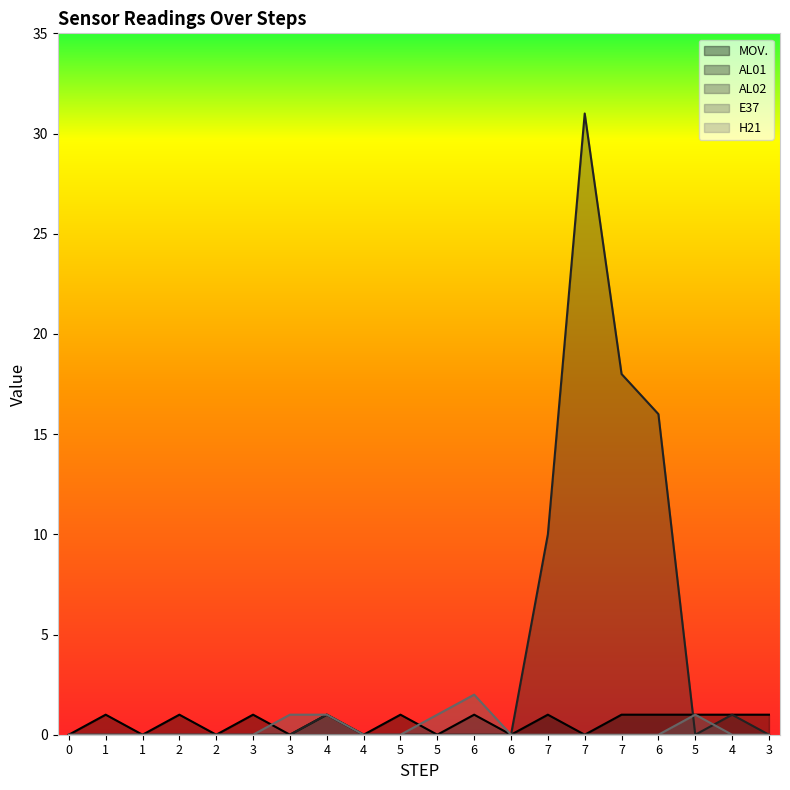

What is the value of the MOV. point at the 17th from the left?

1